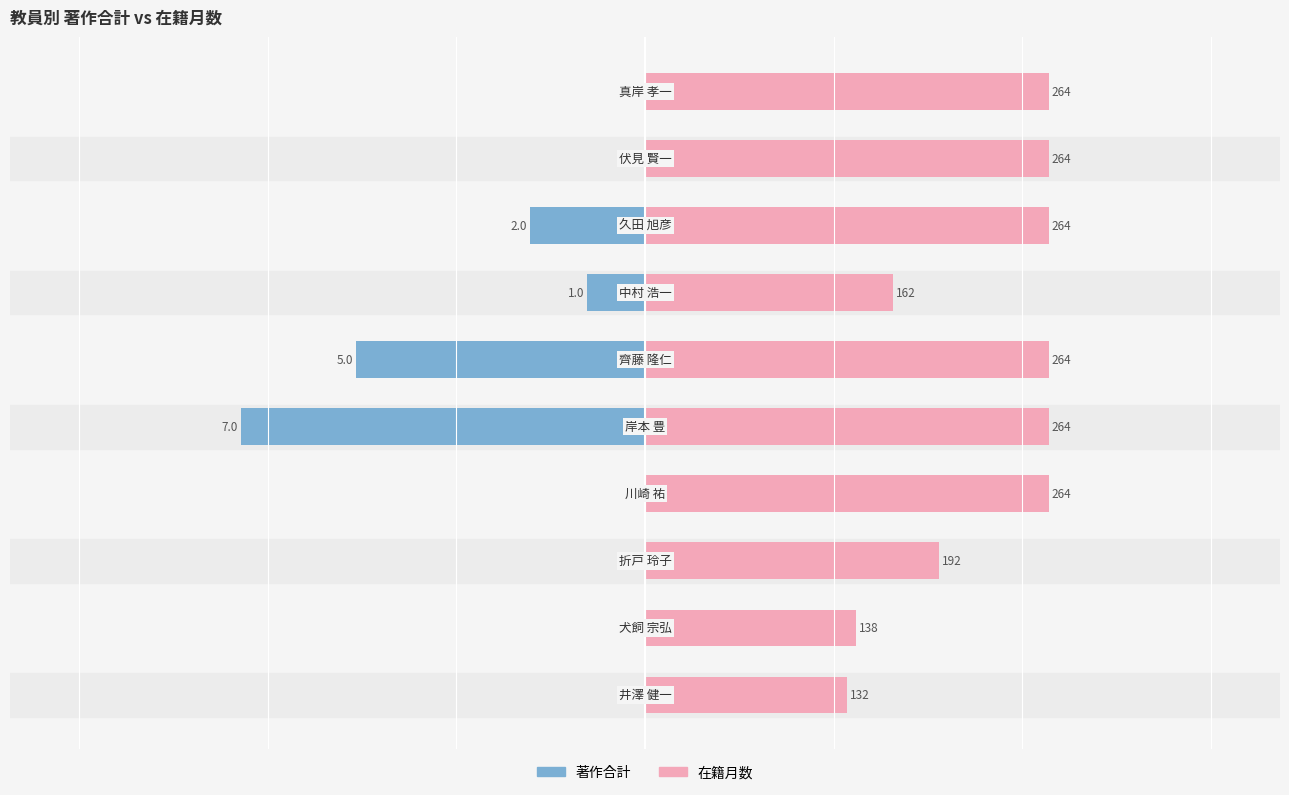

What are all the series names shown in the legend?

著作合計, 在籍月数